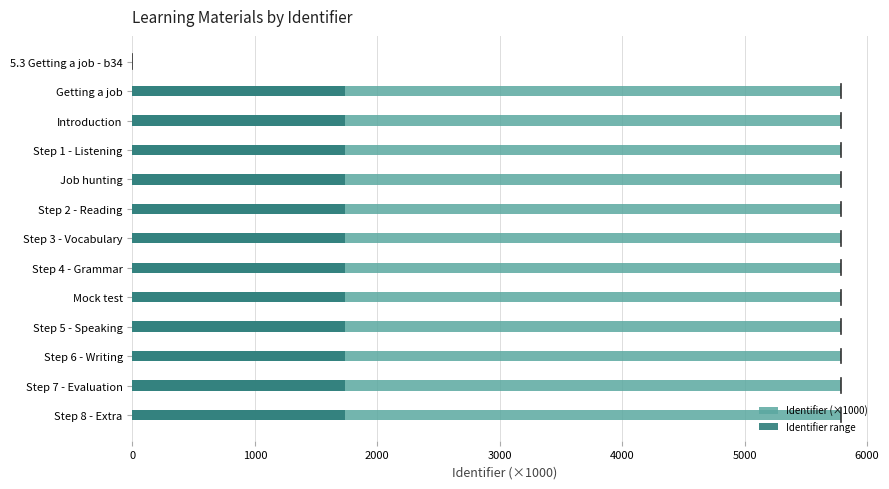

Reading left to right, list all the values displayed in this chart.

Identifier (×1000): 0.0	5788.7	5788.7	5788.7	5788.7	5788.7	5788.7	5788.7	5788.7	5788.7	5788.7	5788.7	5788.7
Identifier range: 0.0	1736.6	1736.6	1736.6	1736.6	1736.6	1736.6	1736.6	1736.6	1736.6	1736.6	1736.6	1736.6